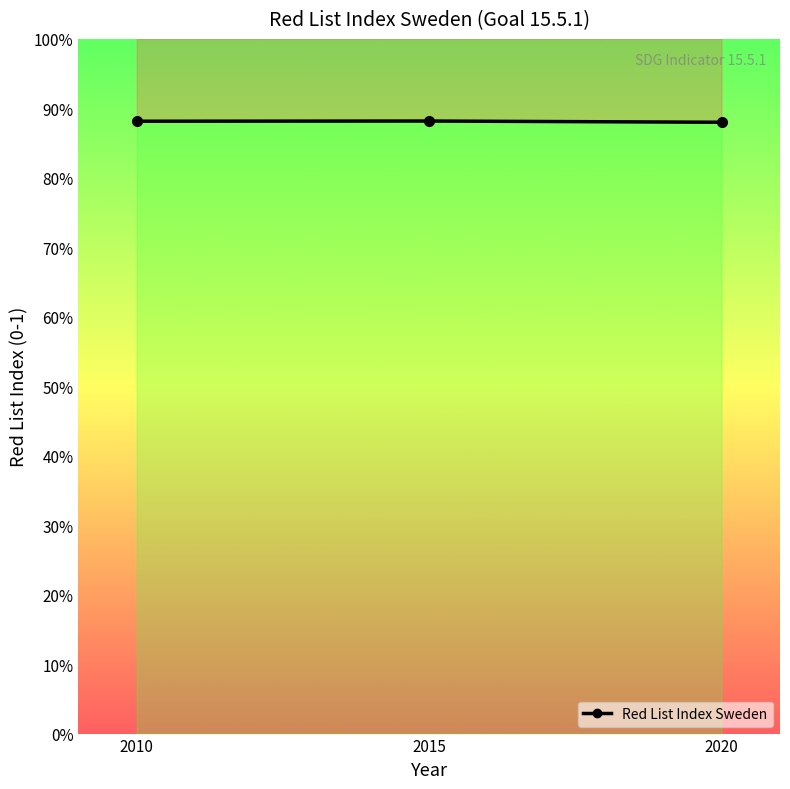

Which category has the highest value across all series?

2015